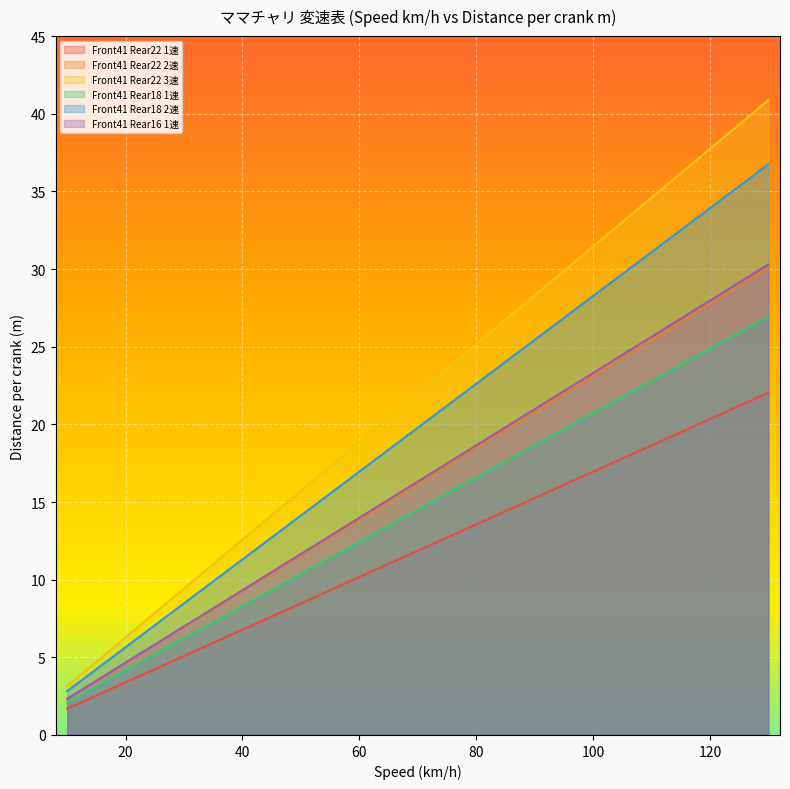

Is the value of Front41 Rear22 2速 at 80 greater than the value of Front41 Rear22 3速 at 80?

No